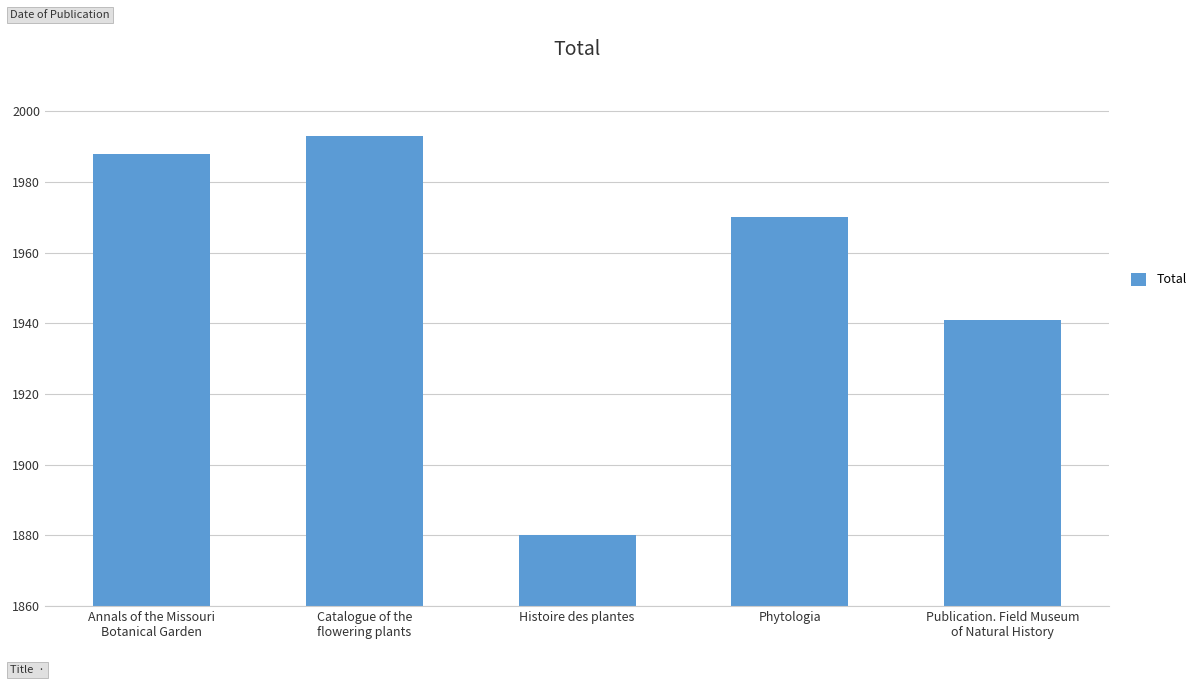

Rank the categories by value from lowest to highest.

Histoire des plantes, Publication. Field Museum
of Natural History, Phytologia, Annals of the Missouri
Botanical Garden, Catalogue of the
flowering plants